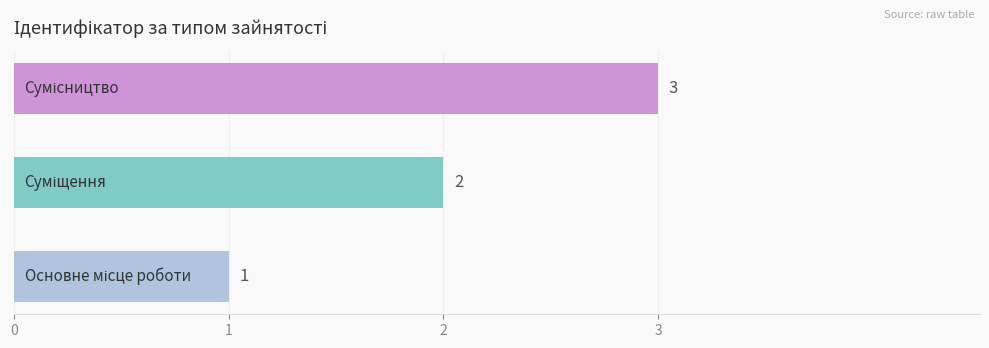

How many values are below 2?

1